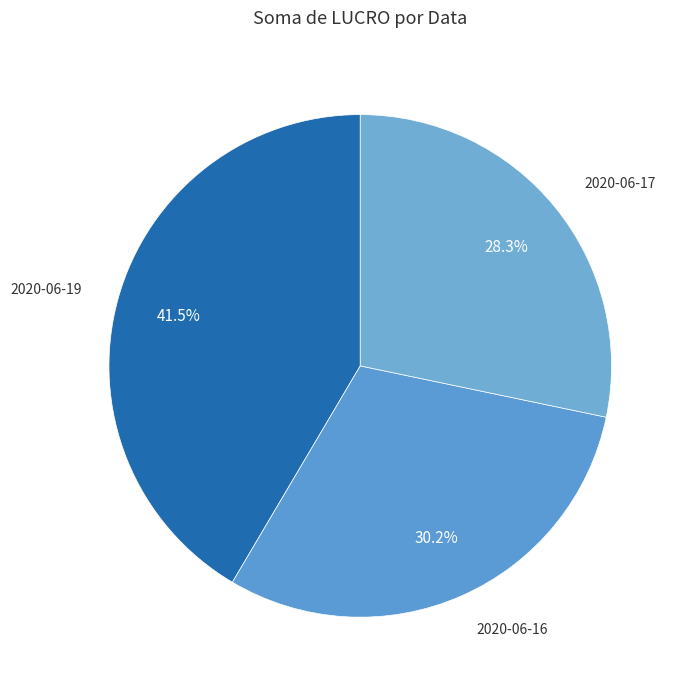

What portion of the pie excludes 2020-06-17?

71.7%